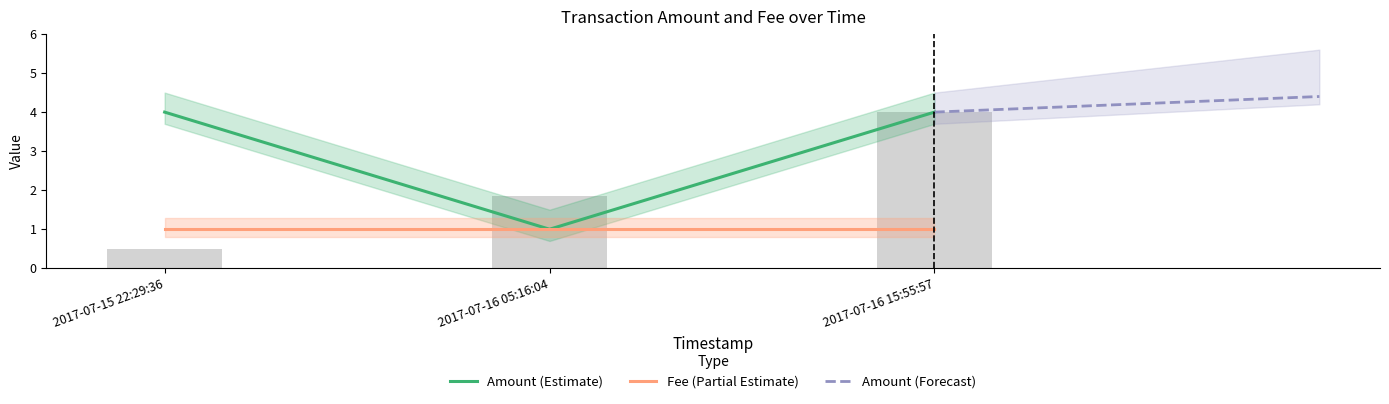

Count the values in the range 1 to 4.

3